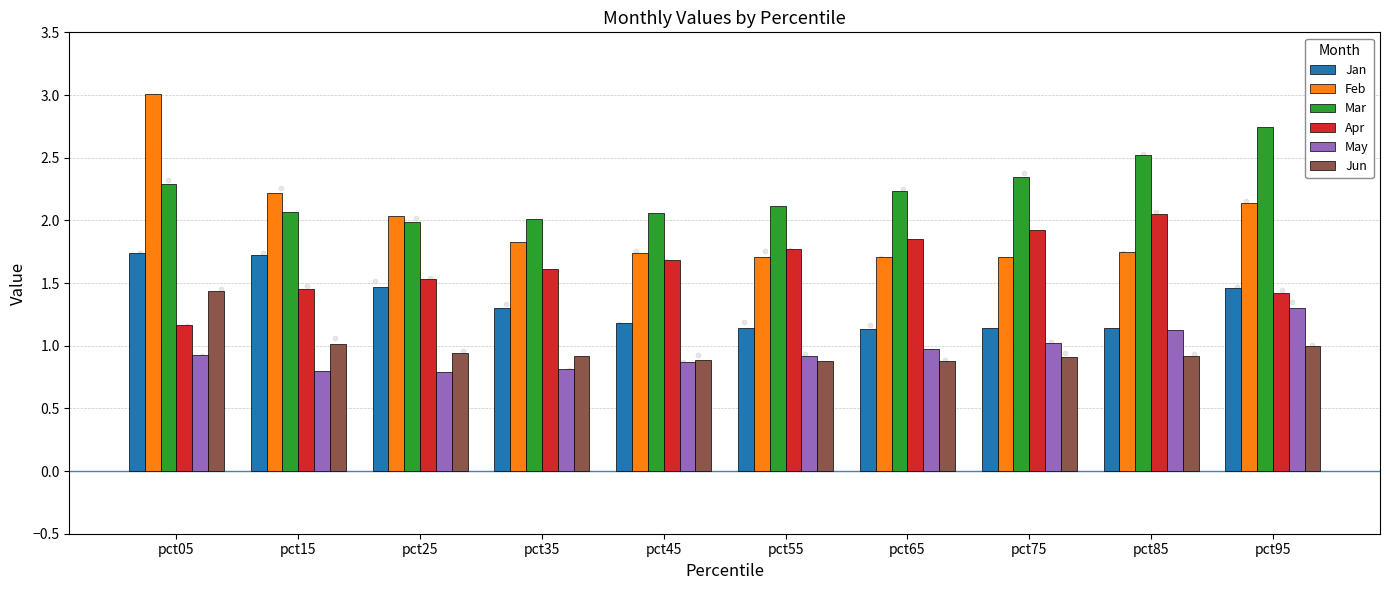

What are all the series names shown in the legend?

Jan, Feb, Mar, Apr, May, Jun